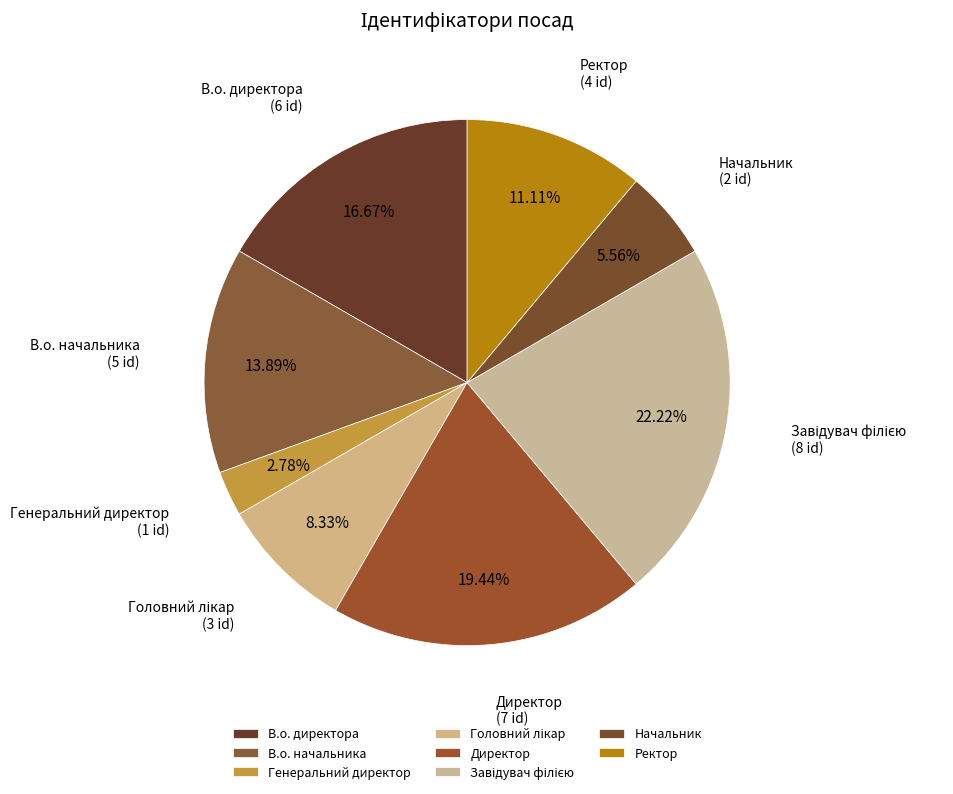

What percentage is the Директор slice, to the nearest percent?

19%